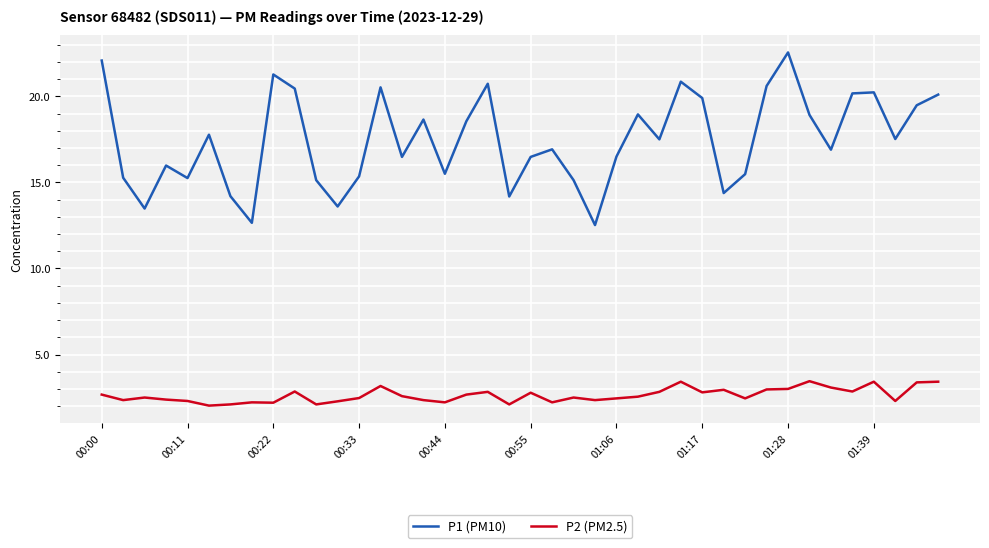

What is the minimum value for P2 (PM2.5)?

2.0